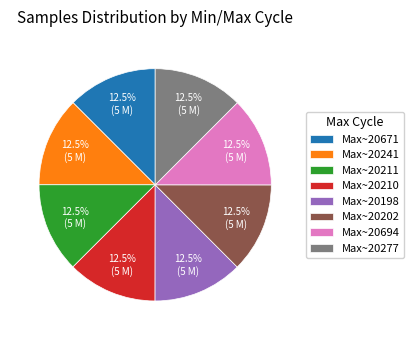

How much of the chart is everything except Max~20241?

87.5%